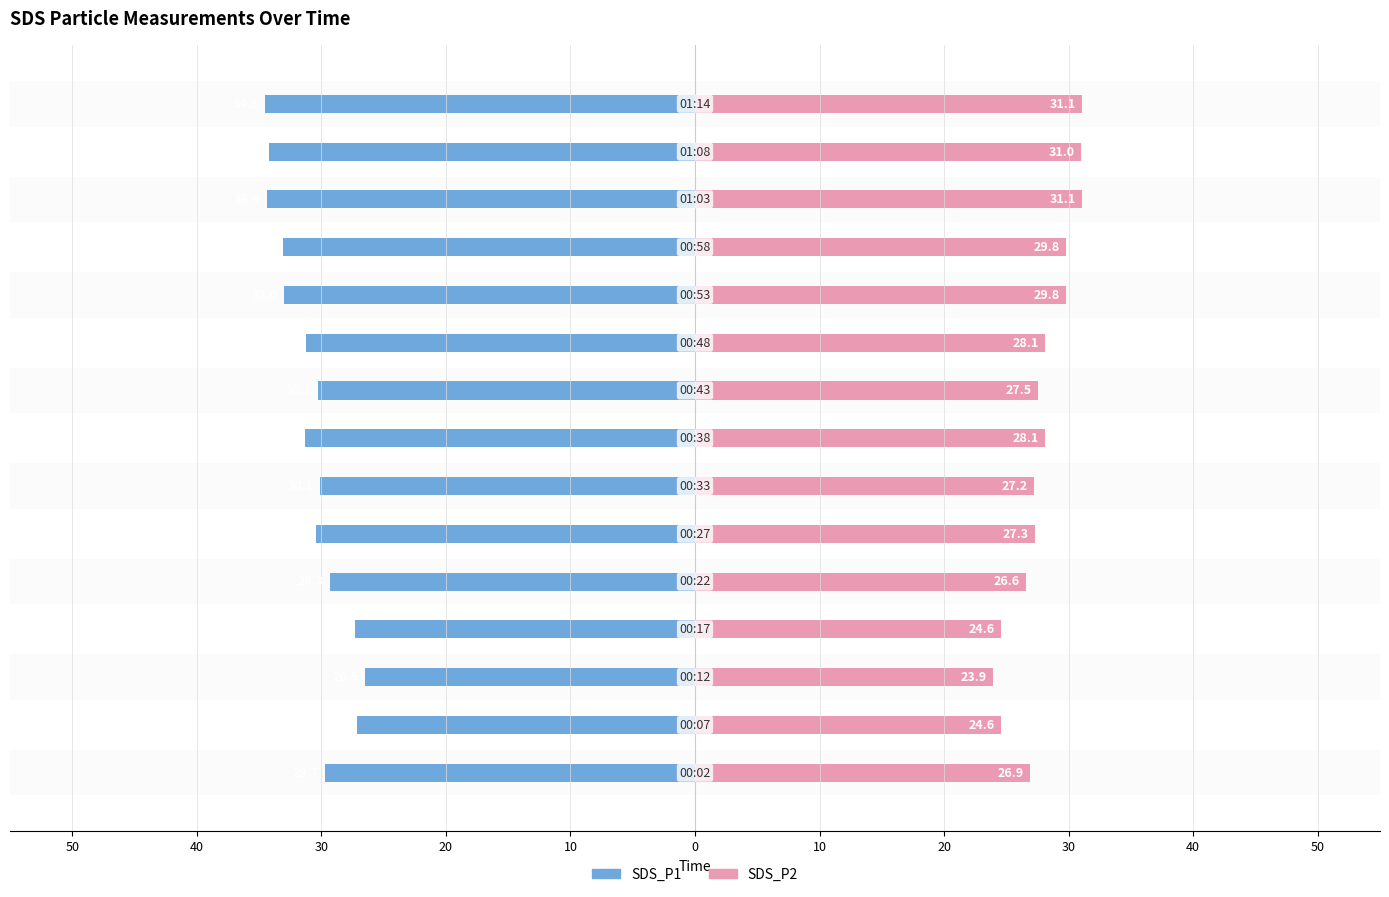

True or false: SDS_P2 has a value of 36.1 at 0.

False